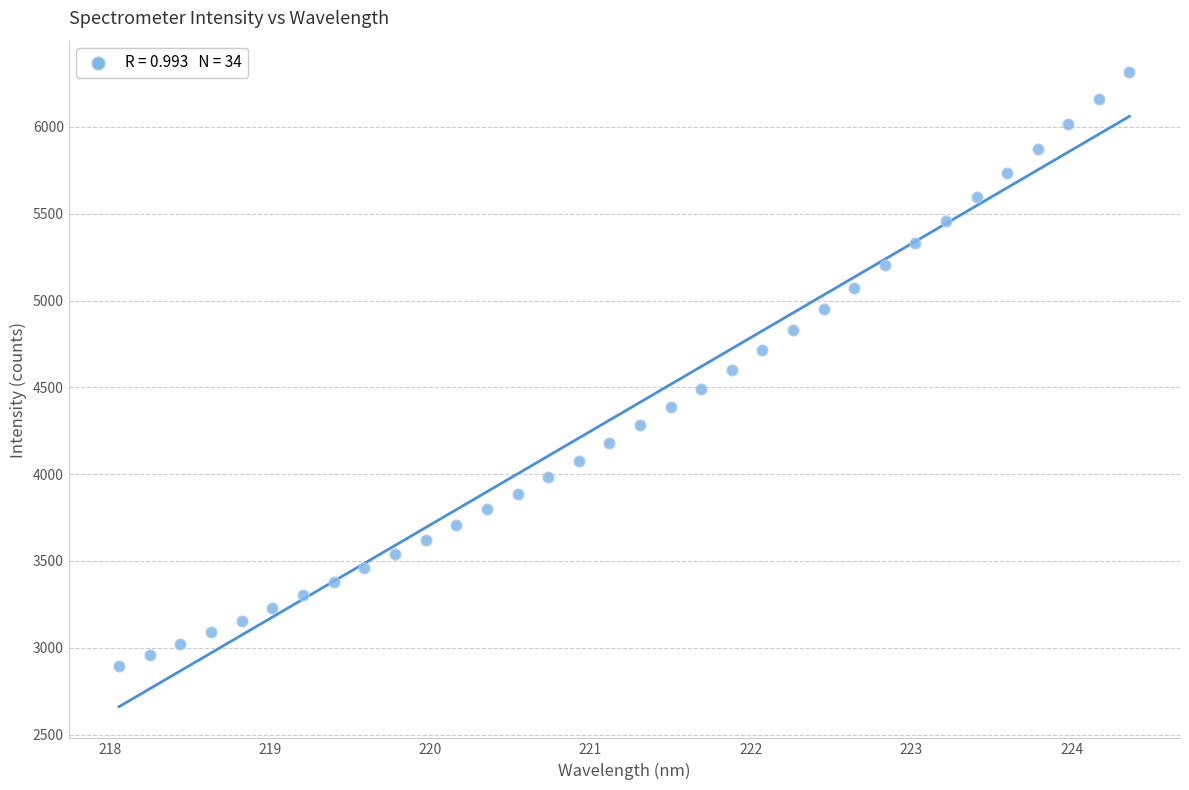

What is the range of X values (max minus min)?

6.3